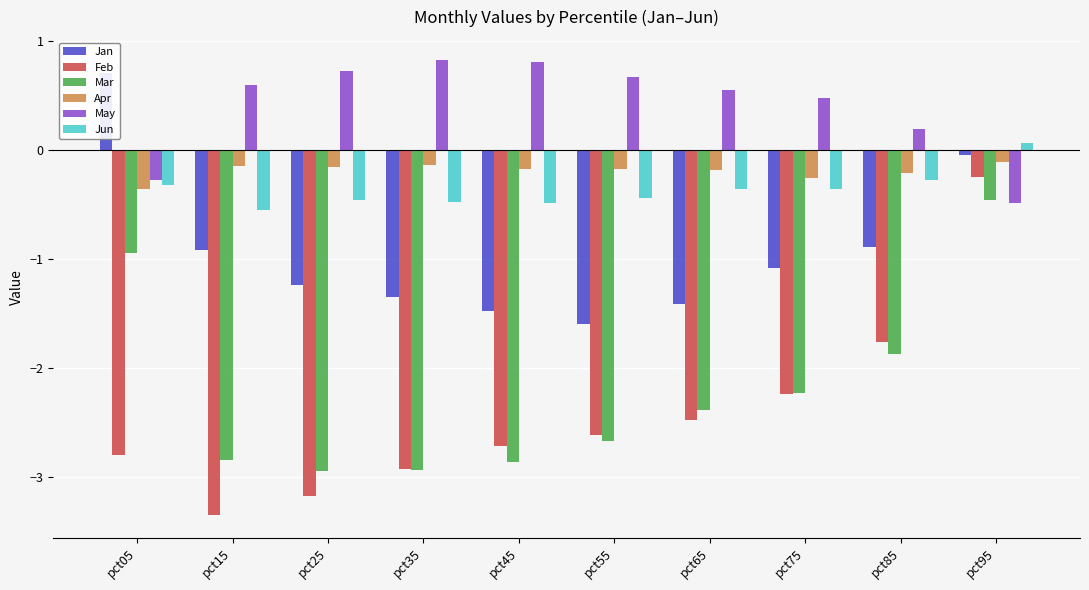

How many negative values does the May series have?

2